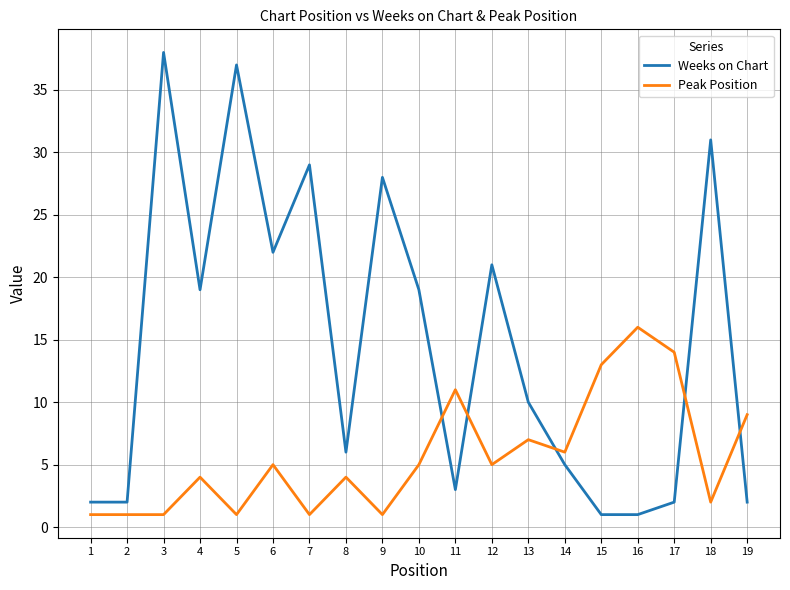

After their last crossing, which series has the higher values: Weeks on Chart or Peak Position?

Peak Position